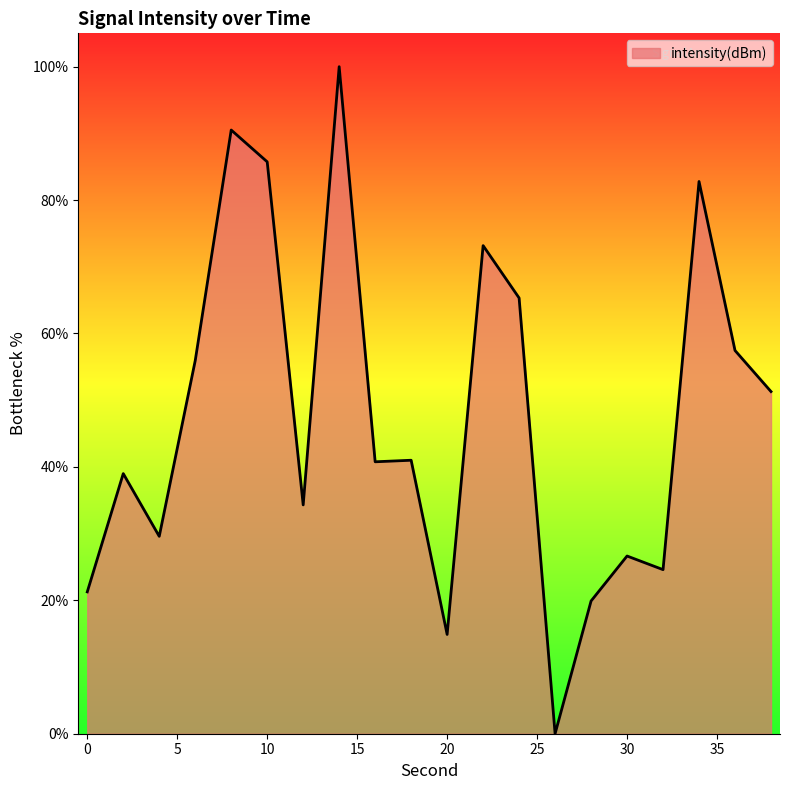

Does the chart display data point markers on the line(s)?

No